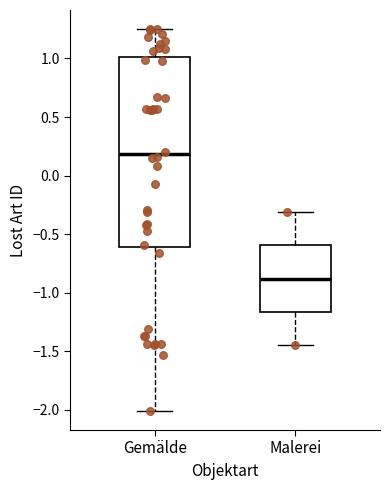

Reading left to right, read every box against the y-axis: the position of its median line, the range the box covers, and the ends of its whiskers. The values are not printed on the chart, so give them approximately, as read against the axis.

Gemälde: median 0.20, box -0.60 to 1.00, whiskers -2.00 to 1.25
Malerei: median -0.90, box -1.15 to -0.60, whiskers -1.45 to -0.30